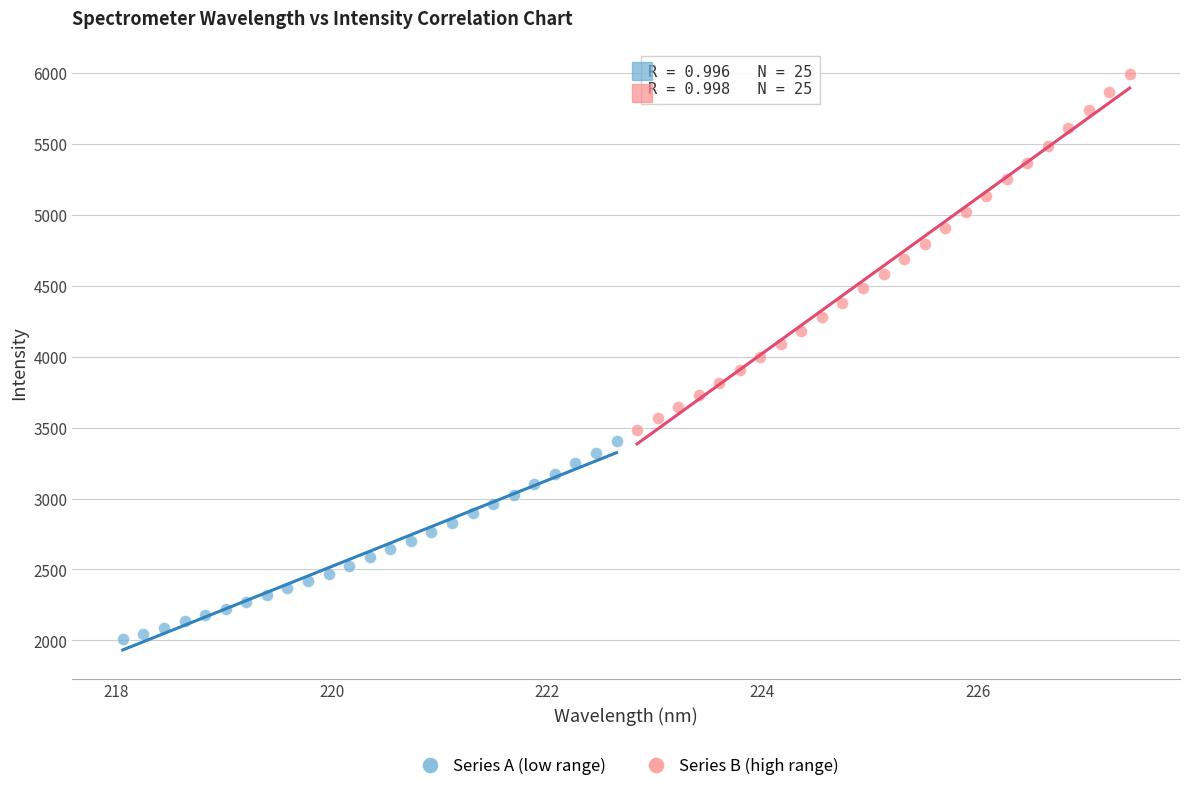

Which series contains the lowest Y value?

Series A (low range)